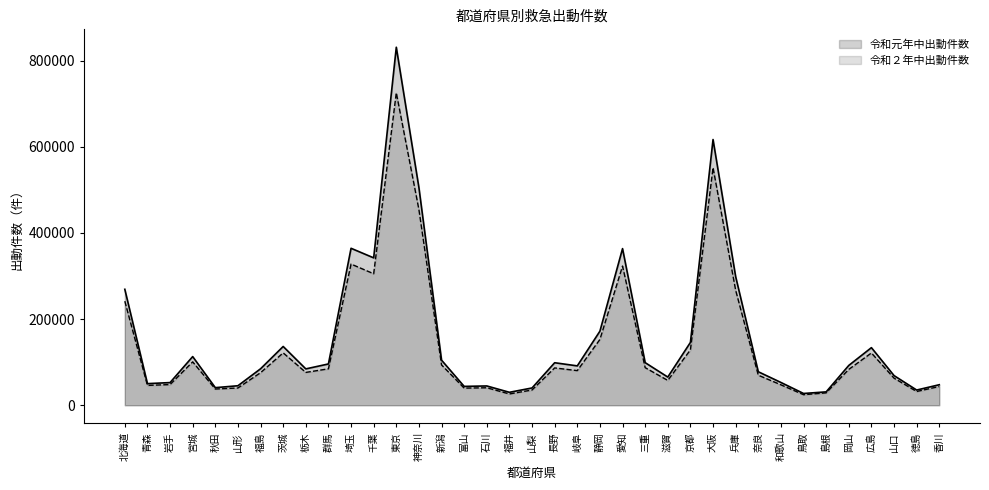

At how many categories does at least one series exceed 623750?

1